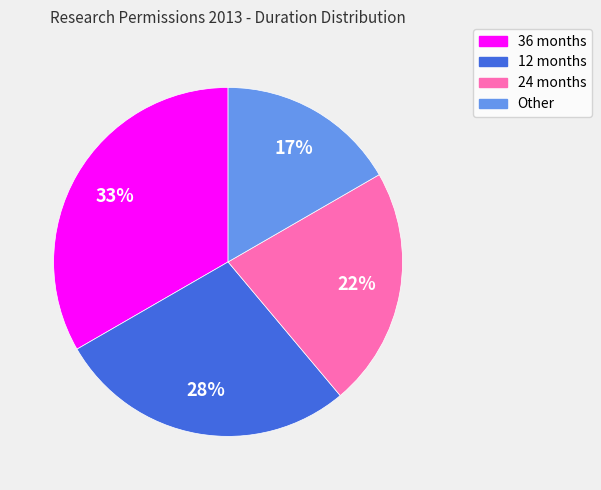

What is the smallest slice in the pie chart?

Other